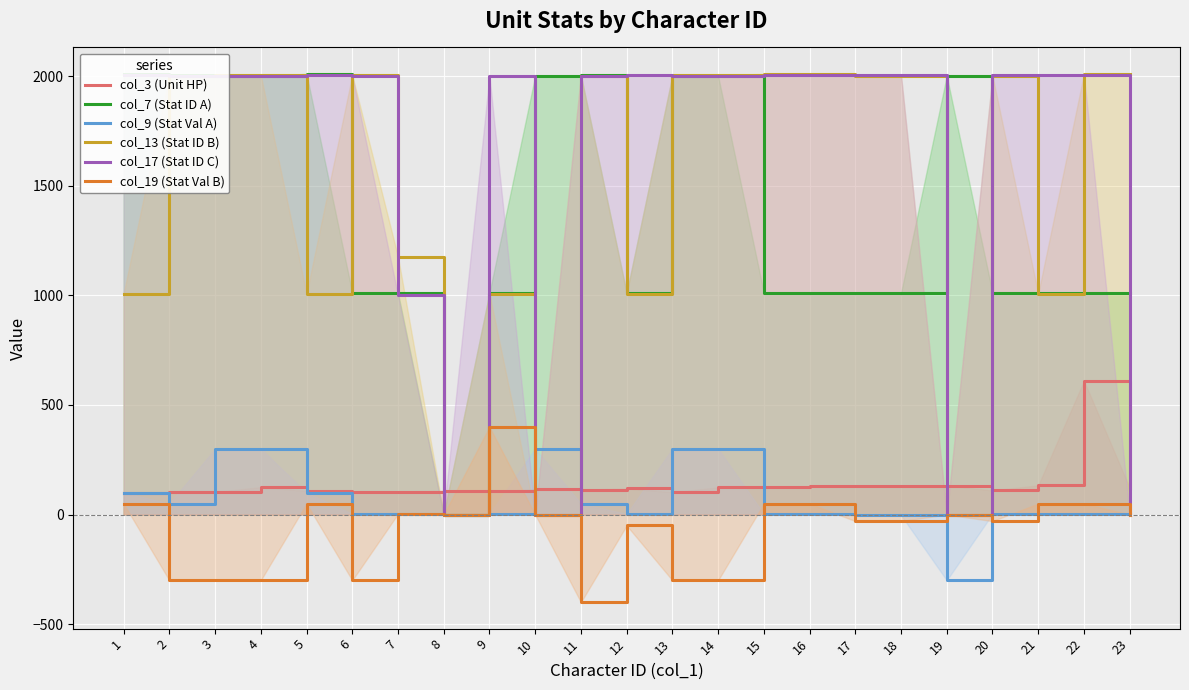

How many lines are shown in the chart?

6